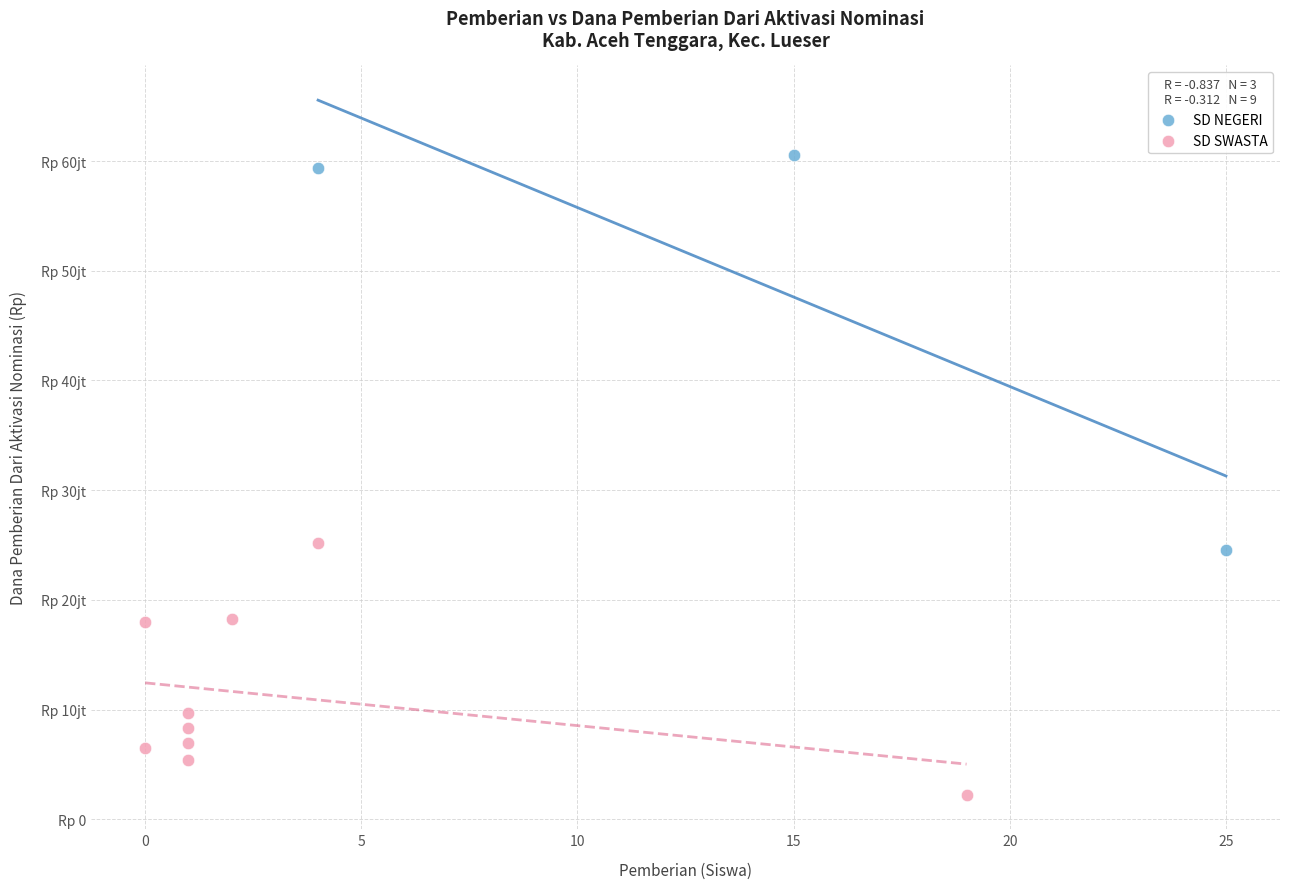

Which series has the widest spread of Y values?

SD NEGERI